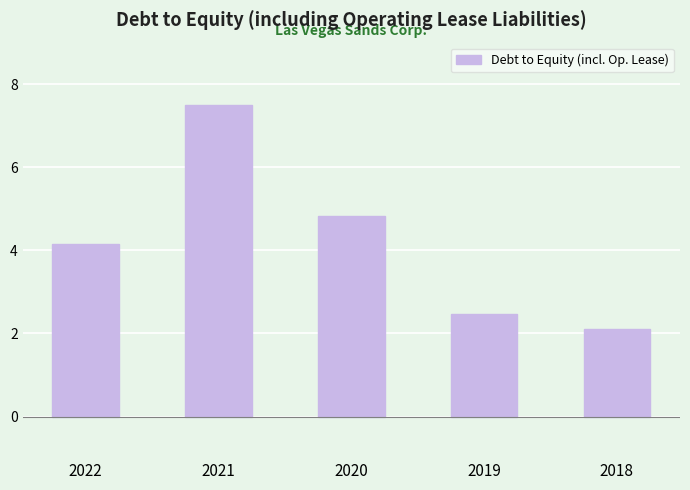

The chart shows a value of 0.7 at 2019. True or false?

False